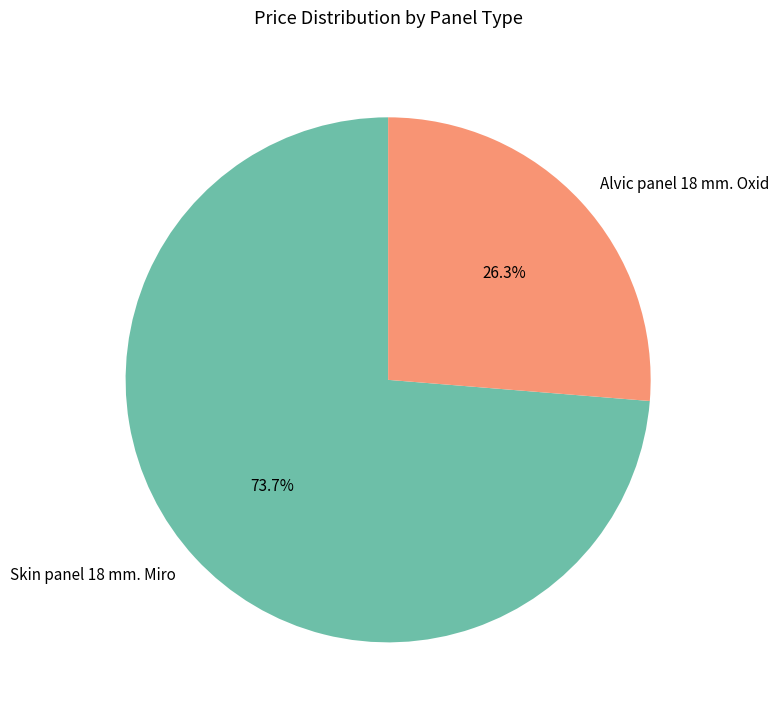

Approximately how many times larger is the value at Skin panel 18 mm. Miro compared to Alvic panel 18 mm. Oxid?

2.8